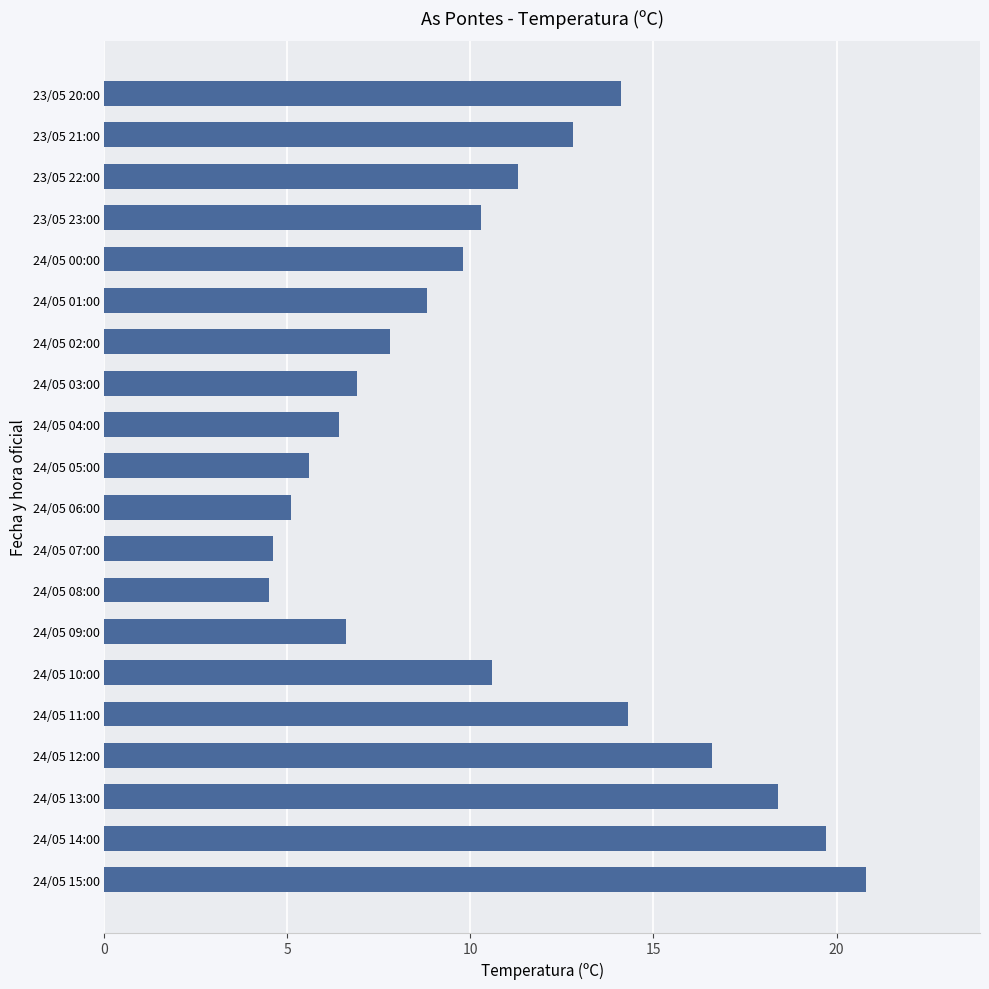

True or false: the data shows 12.8 at 23/05 21:00.

True